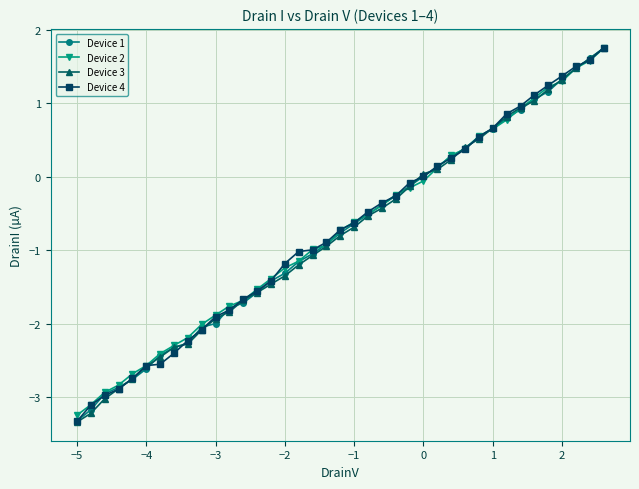

What is the value of the Device 1 point at the 32nd from the left?

0.8